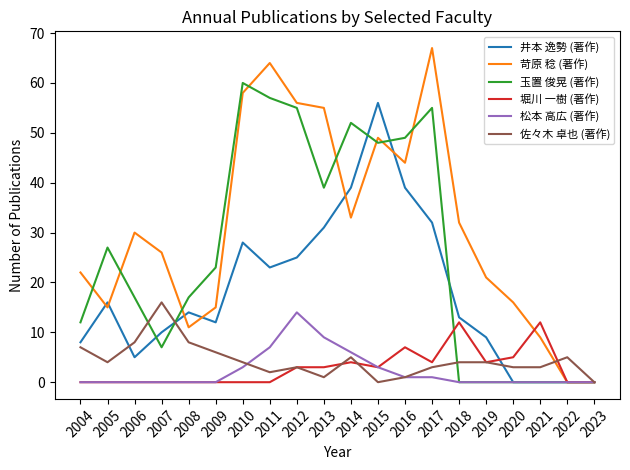

Which series has the largest total across all categories?

苛原 稔 (著作)